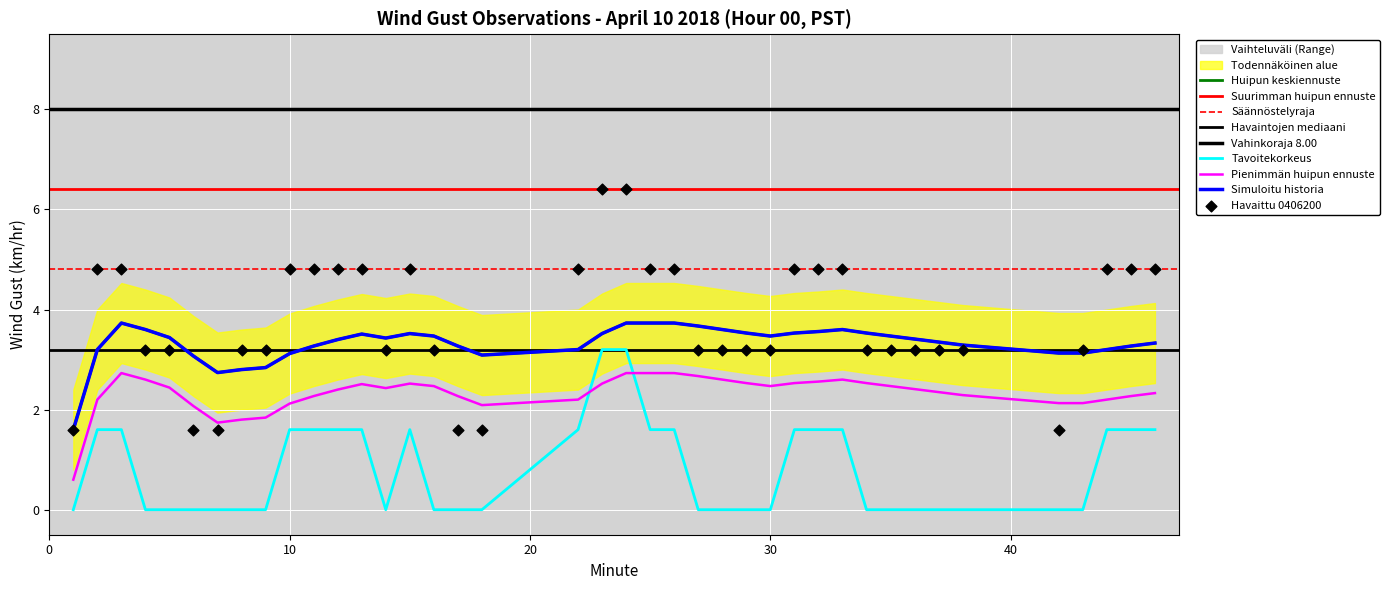

At how many categories does at least one series exceed 0?

40